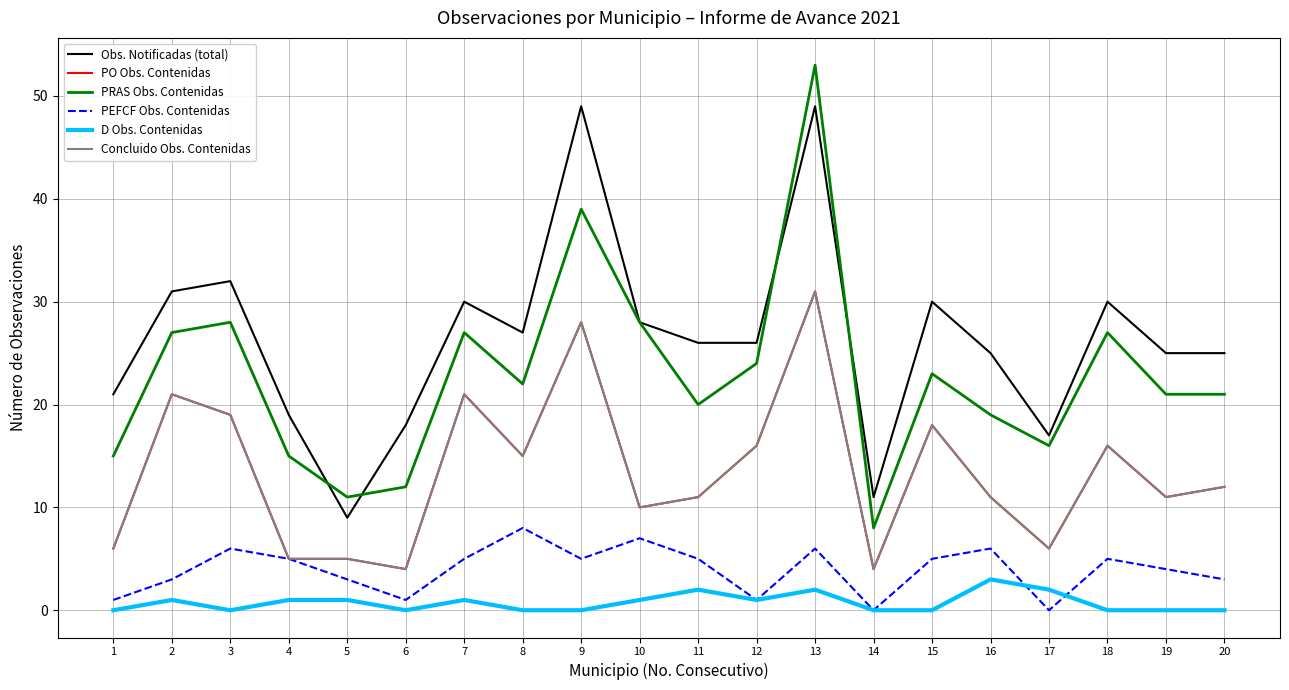

At which label does D Obs. Contenidas reach its peak?

16